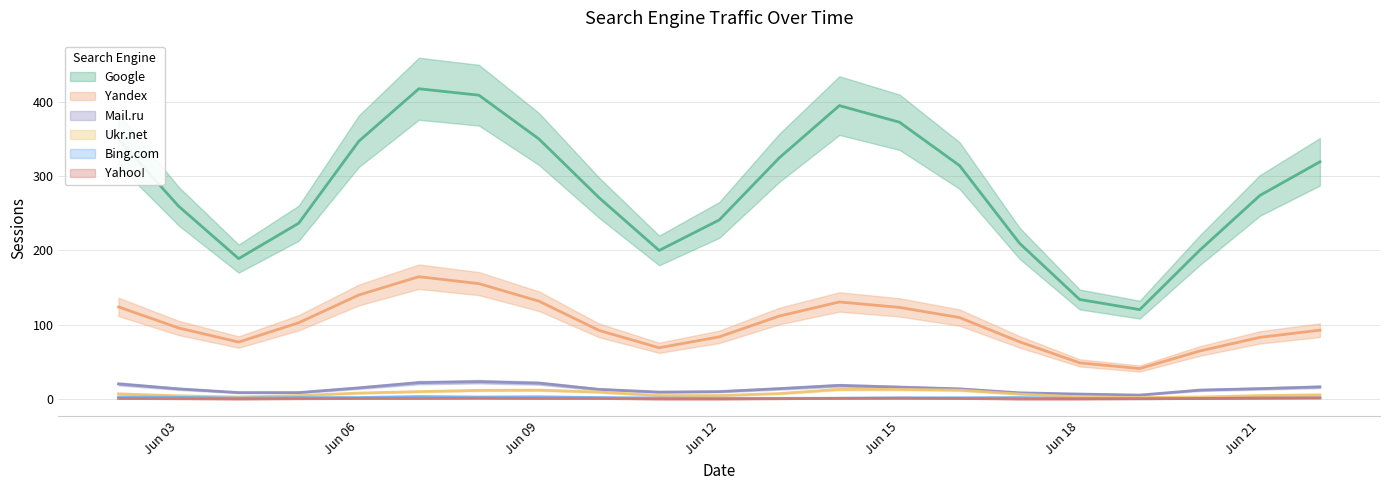

True or false: Mail.ru and Google intersect in this chart.

False